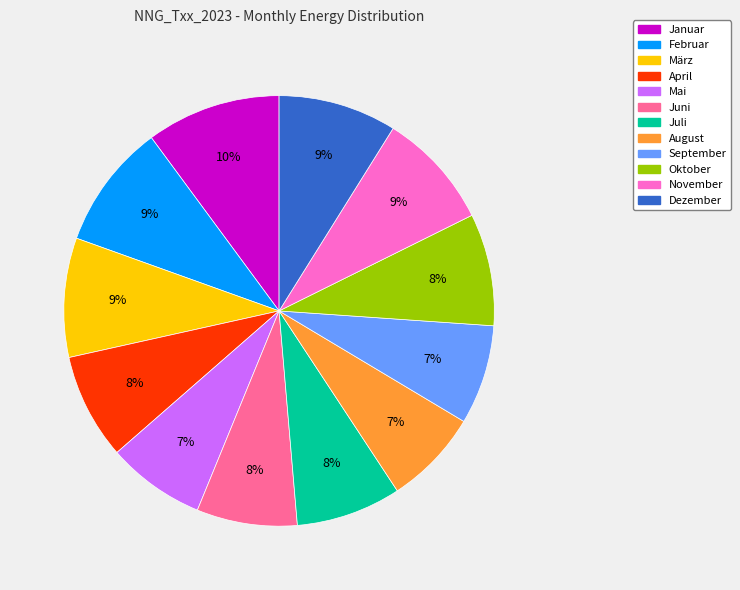

Does any single category account for the majority?

No